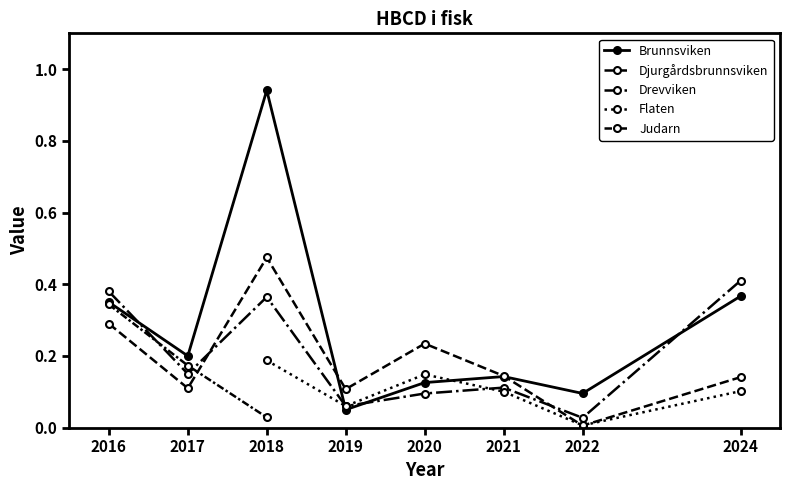

At which category is the sum across all series the highest?

2018